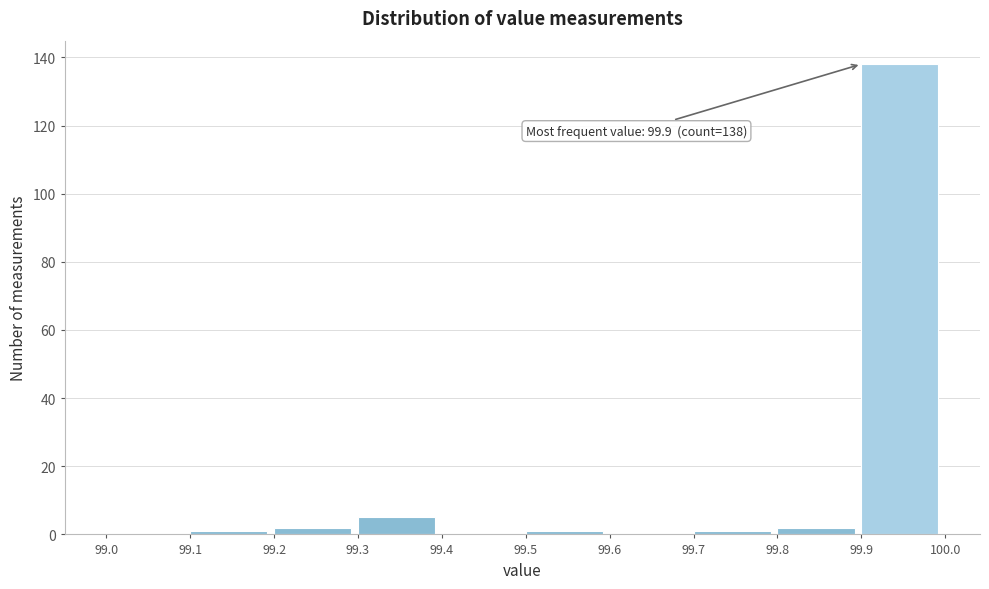

Over which range of the x-axis is the bar tallest?

99.9 to 100.0